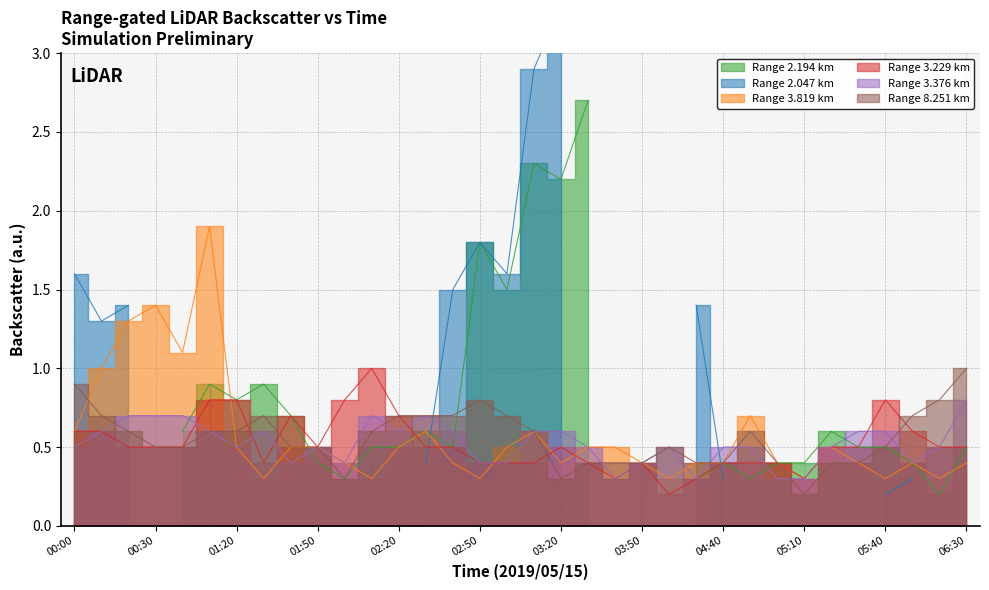

At which label does 3.229 reach its peak?

2019/05/15 02:10